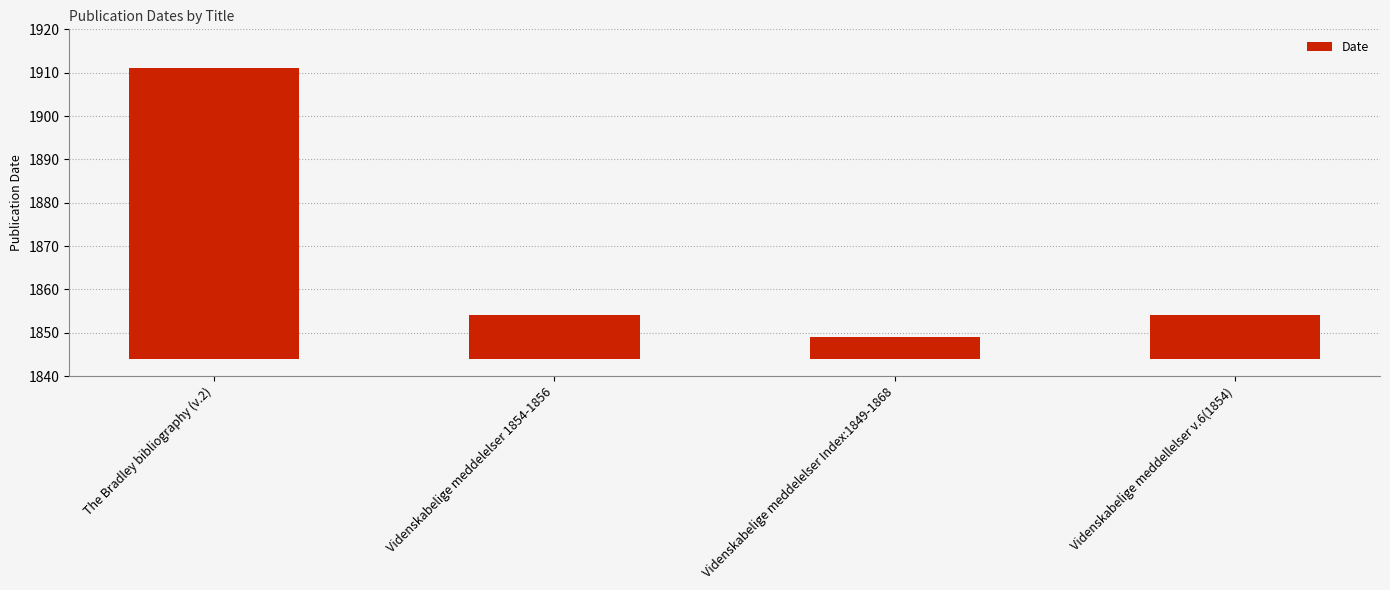

Does the chart contain stacked bars?

No